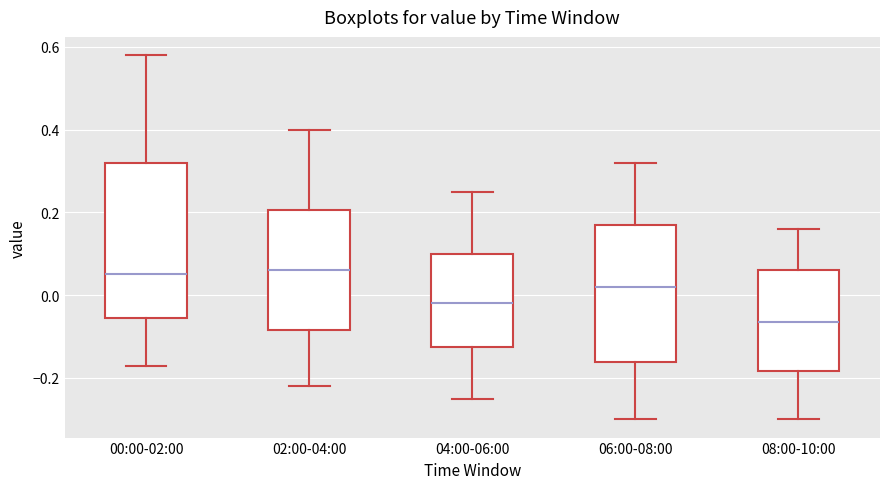

Reading left to right, read every box against the y-axis: the position of its median line, the range the box covers, and the ends of its whiskers. The values are not printed on the chart, so give them approximately, as read against the axis.

00:00-02:00: median 0.06, box -0.06 to 0.32, whiskers -0.16 to 0.58
02:00-04:00: median 0.06, box -0.08 to 0.20, whiskers -0.22 to 0.40
04:00-06:00: median -0.02, box -0.12 to 0.10, whiskers -0.24 to 0.26
06:00-08:00: median 0.02, box -0.16 to 0.18, whiskers -0.30 to 0.32
08:00-10:00: median -0.06, box -0.18 to 0.06, whiskers -0.30 to 0.16